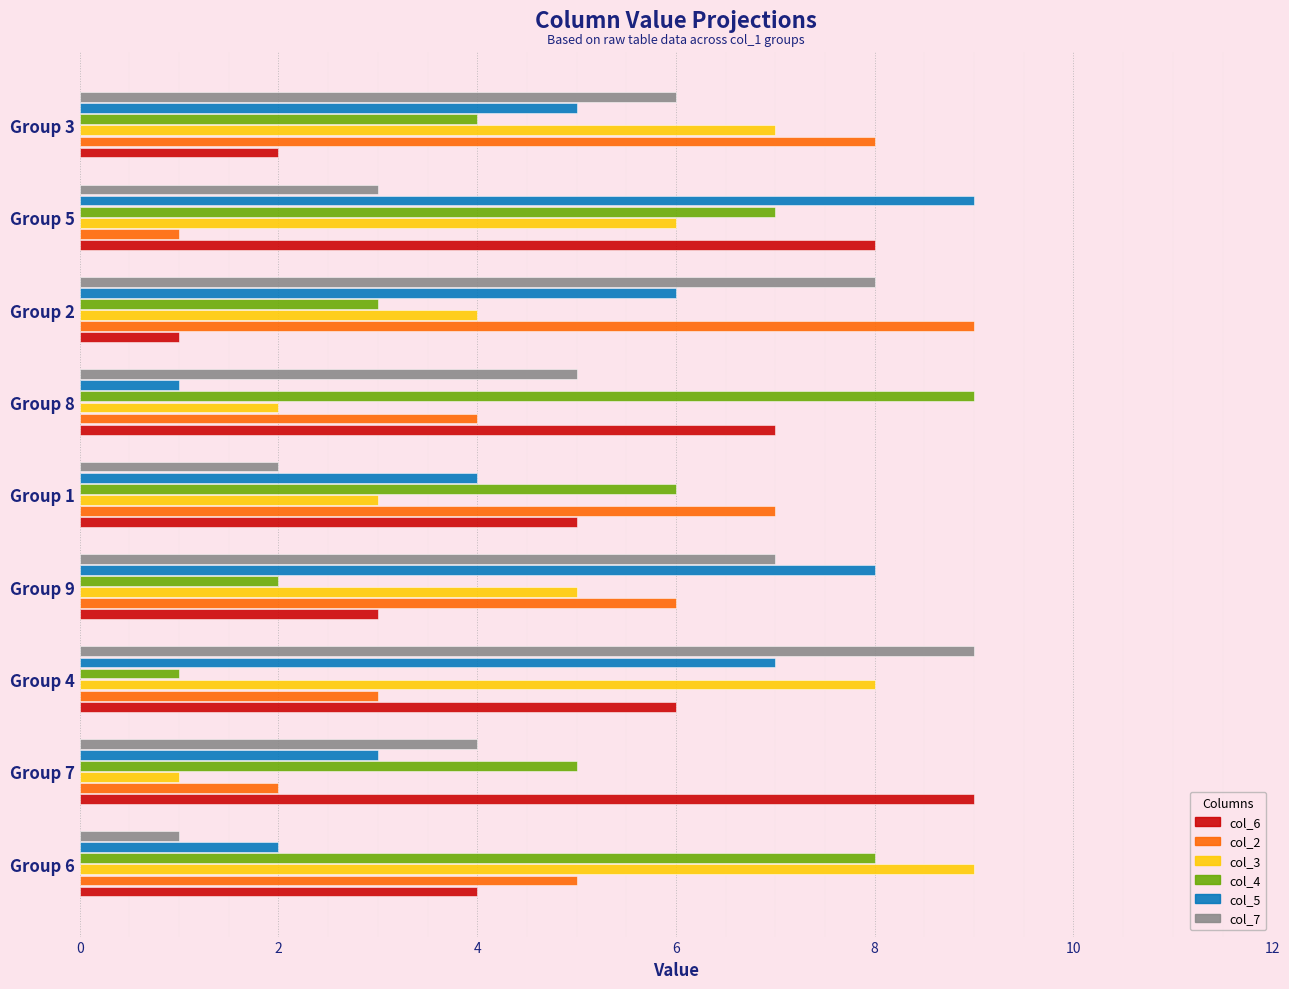

At Group 8, list the series in order from largest to smallest.

col_4, col_6, col_7, col_2, col_3, col_5